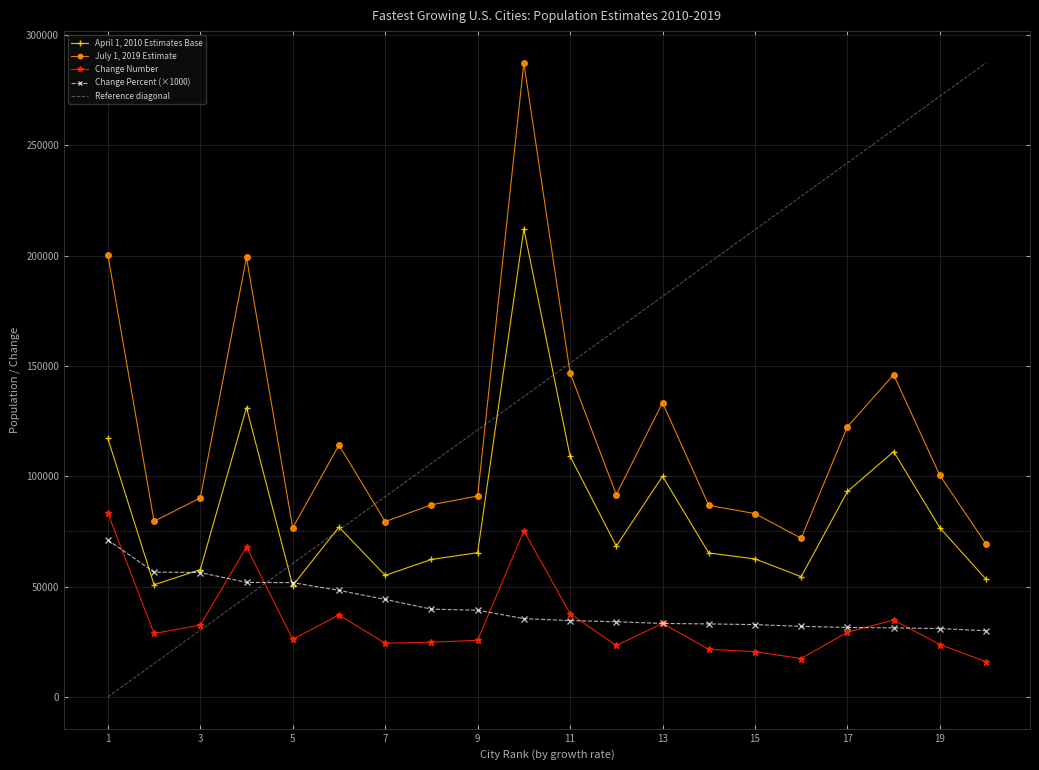

Count the number of data series in this chart.

5